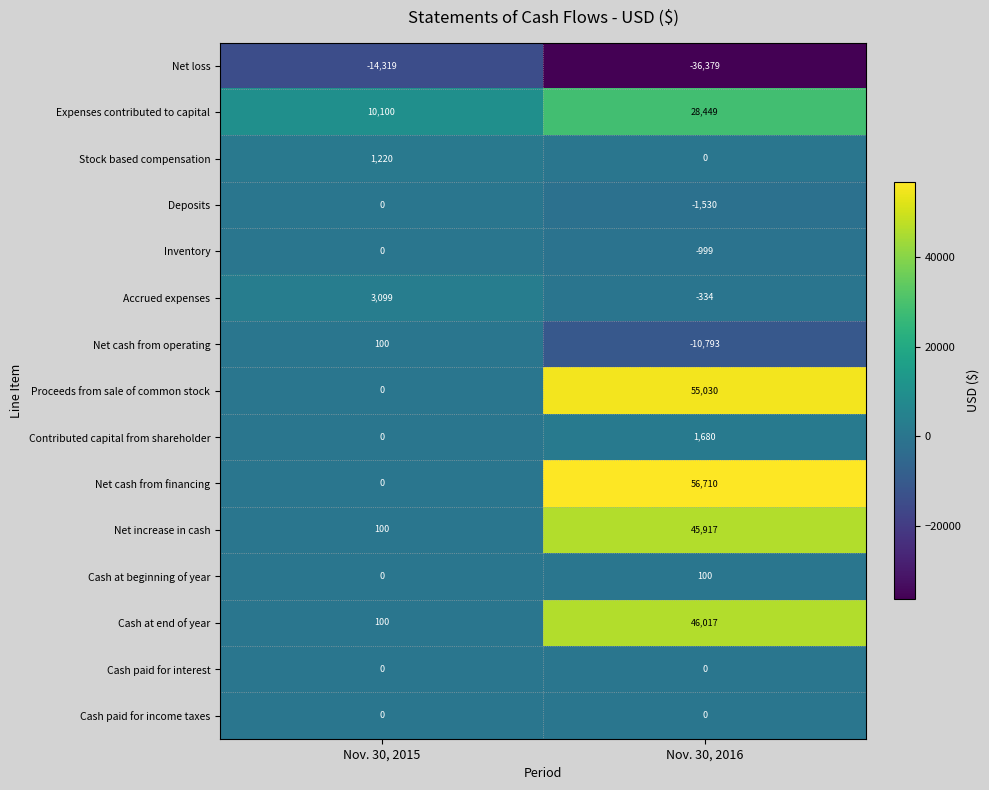

How many values in the Contributed capital from shareholder series are below 1680?

1